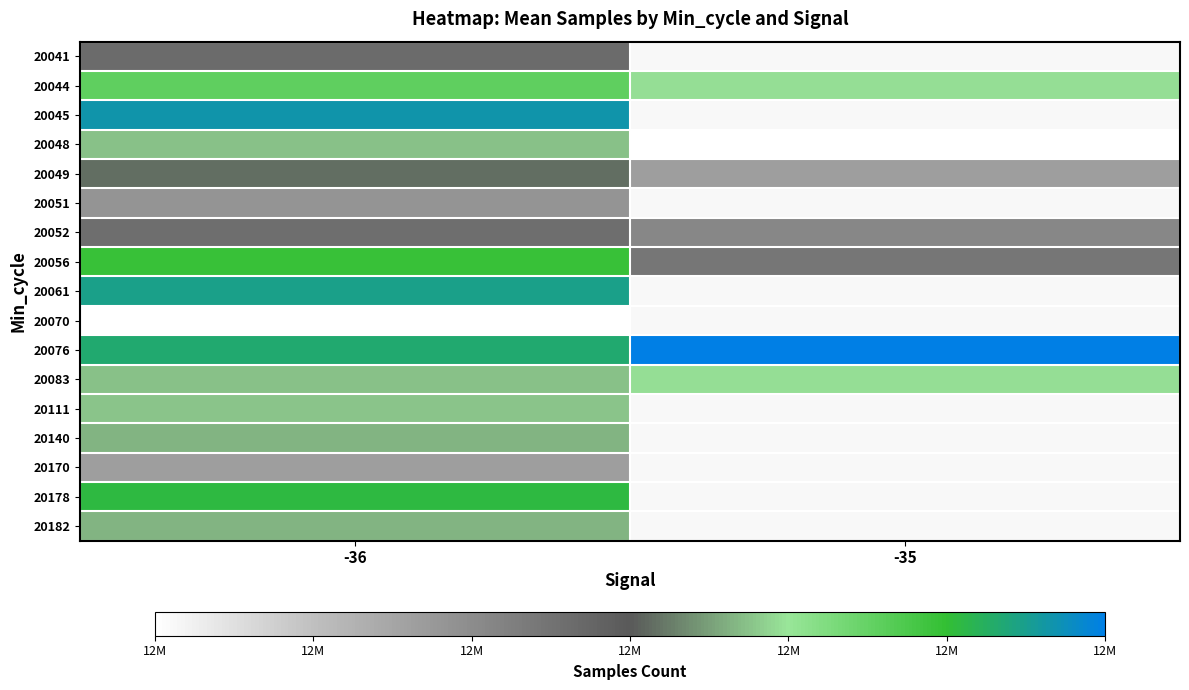

Rank the series by their maximum value, from lowest to highest.

20070, 20170, 20051, 20052, 20041, 20049, 20182, 20140, 20048, 20111, 20083, 20044, 20056, 20178, 20061, 20045, 20076